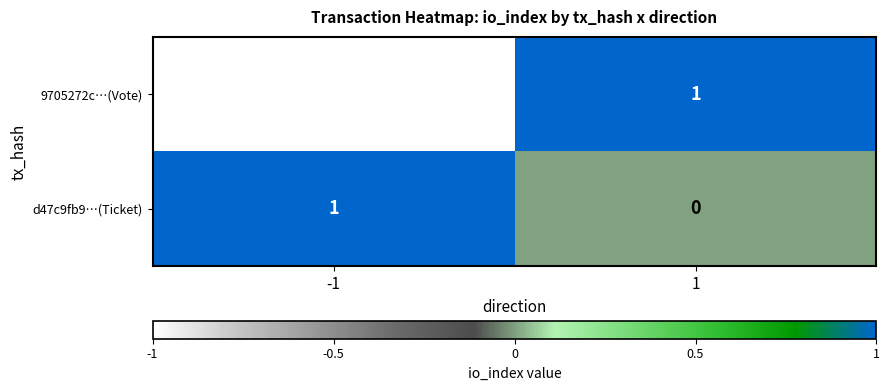

The value of d47c9fb9…(Ticket) at -1 is 2. True or false?

False